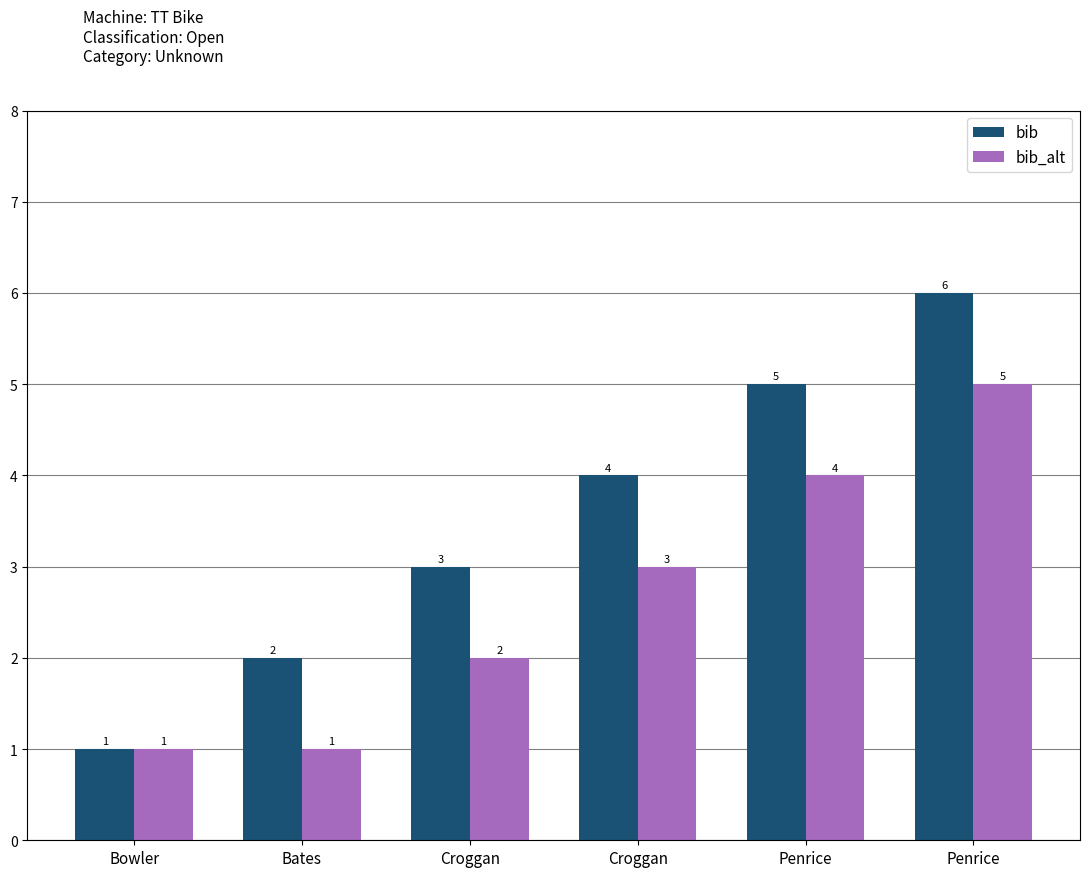

How many bars are there in each group?

2